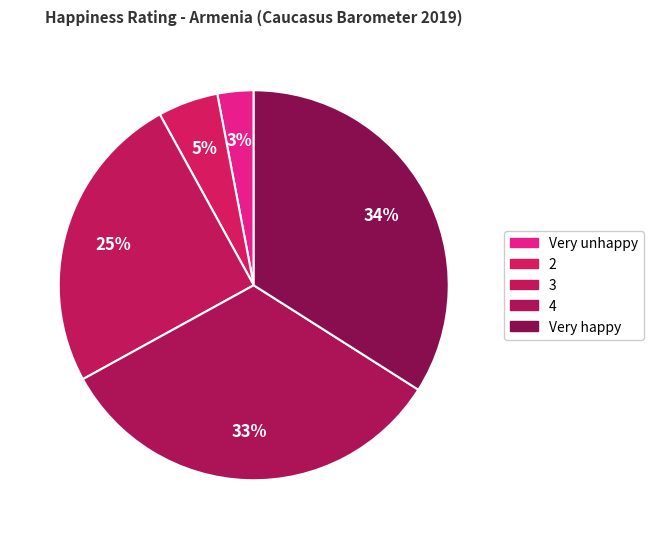

How many segments does this pie chart have?

5